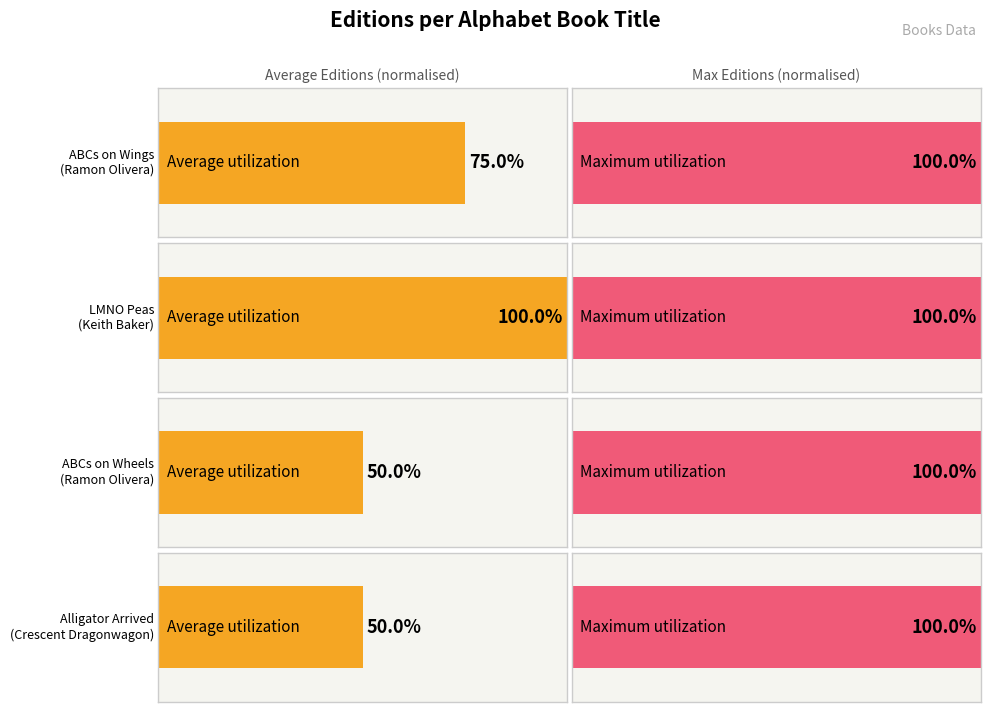

True or false: the data shows 3 at ABCs on Wheels
(Ramon Olivera).

False